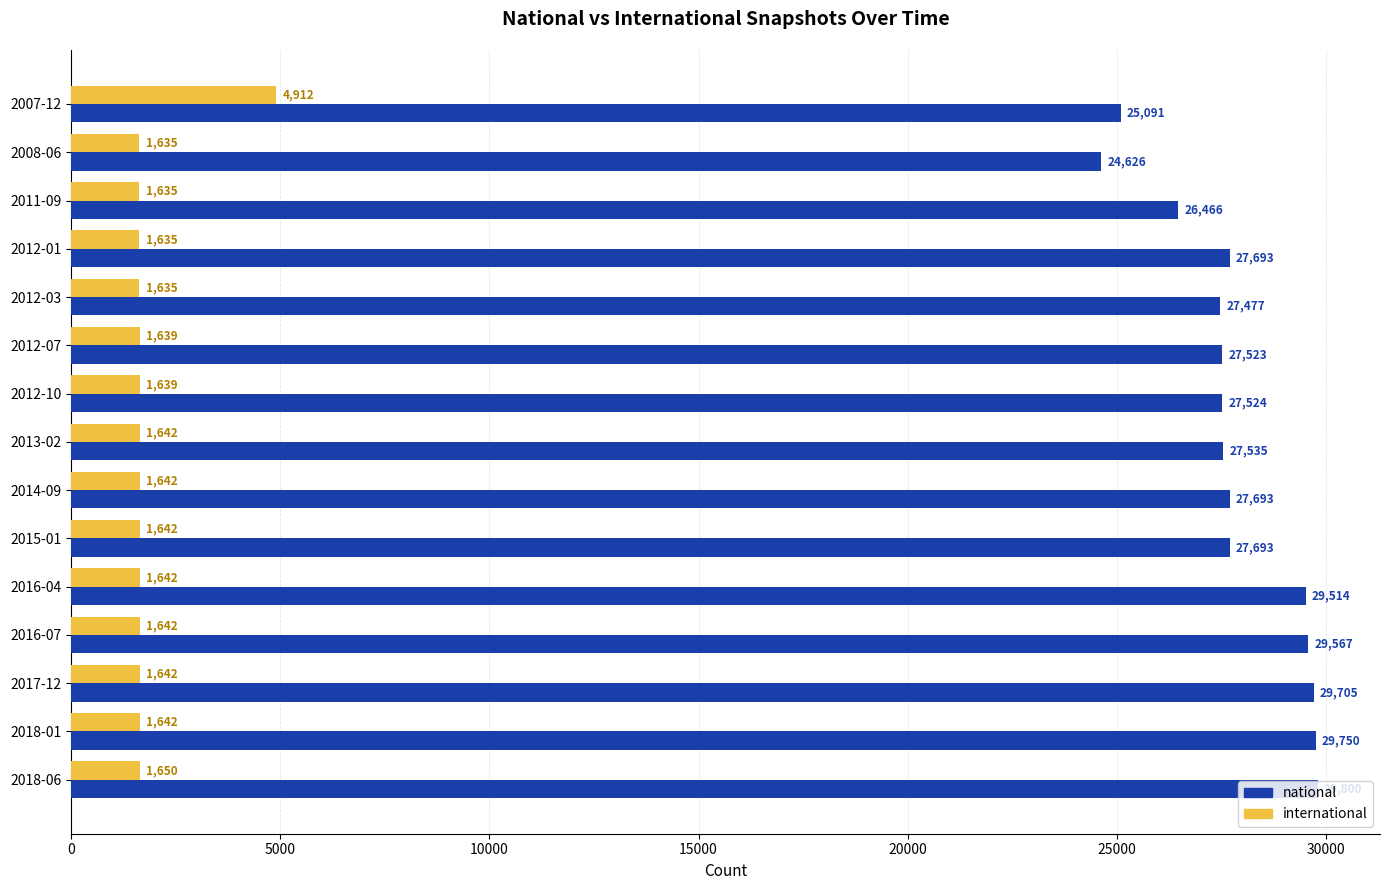

The national series shows 49536 at 2012-07. True or false?

False